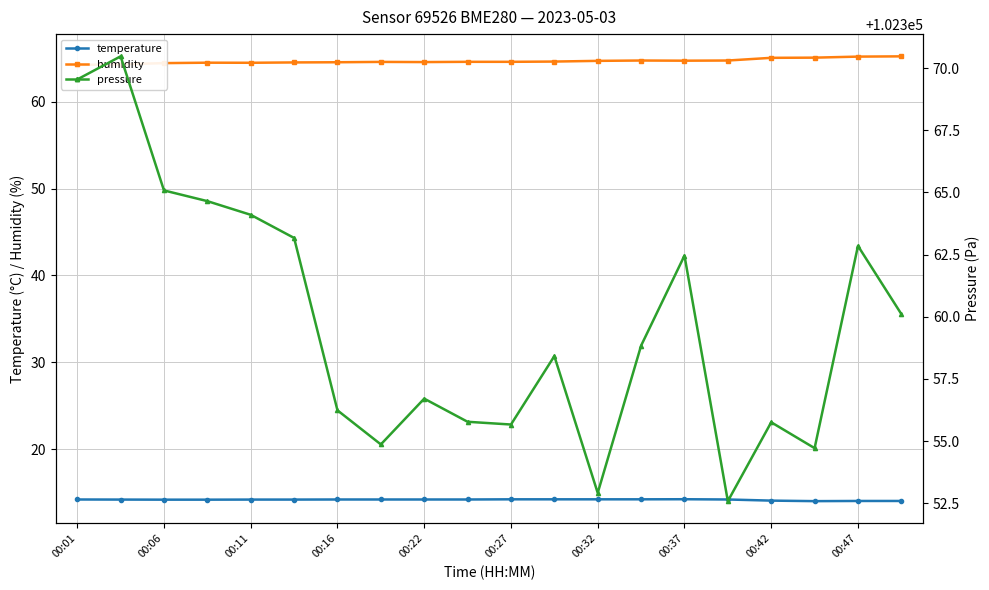

The value of temperature at 00:06 is 14.2. True or false?

True